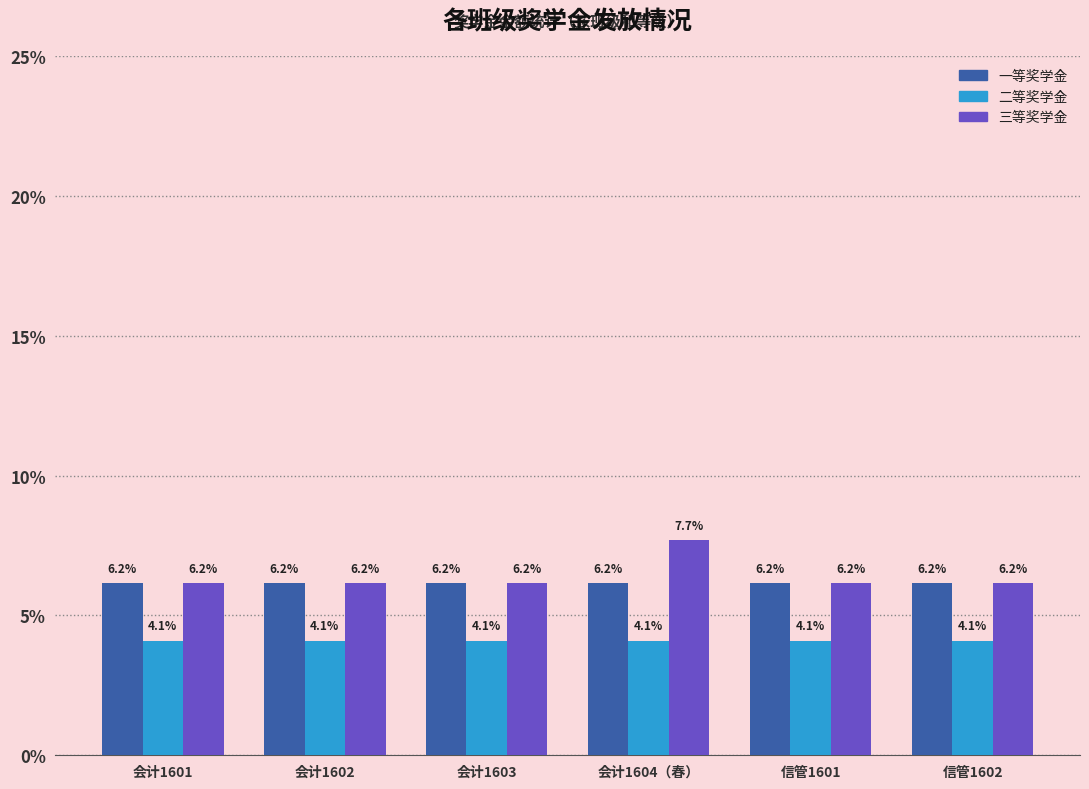

How many 三等奖学金 values are between 6 and 7?

5